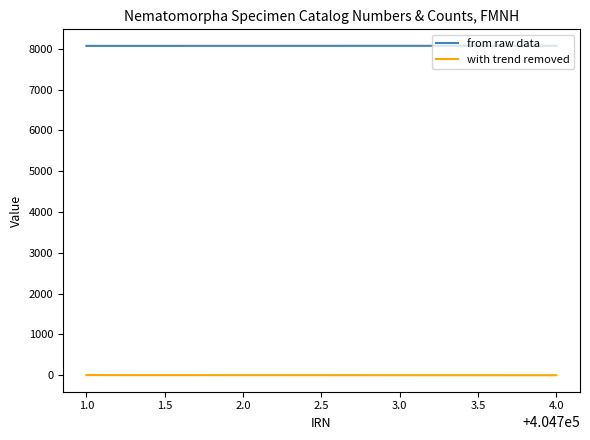

The value of from raw data at 1.0 is 8069. True or false?

True